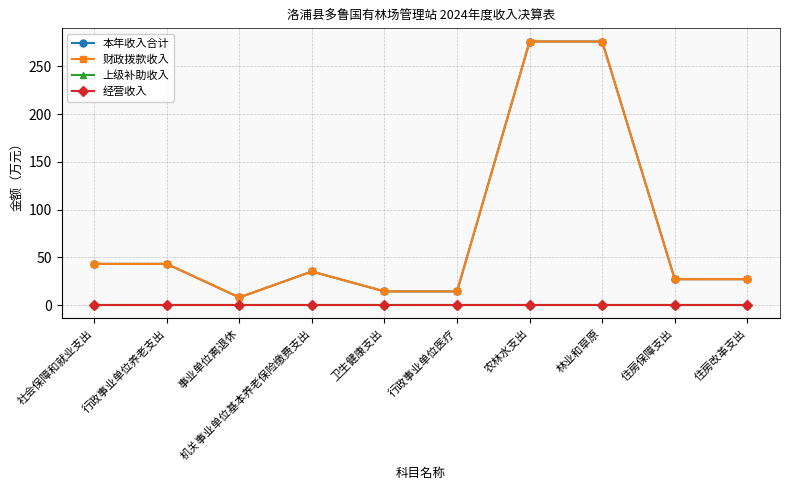

Is this an area chart (filled region under the line)?

No